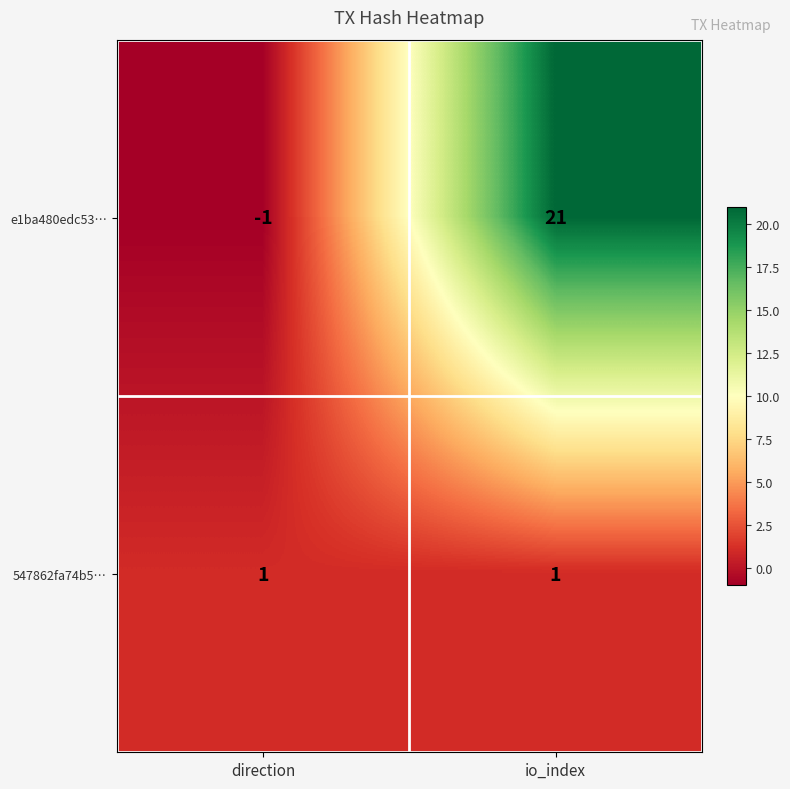

Between direction and io_index, which series saw the biggest shift?

e1ba480edc53…